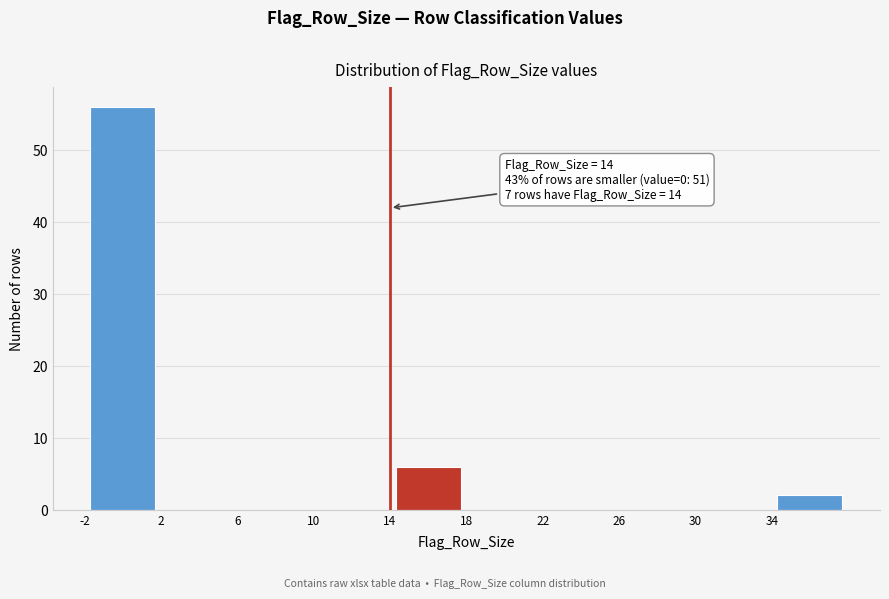

Which range on the x-axis has the tallest bar?

-2 to 2